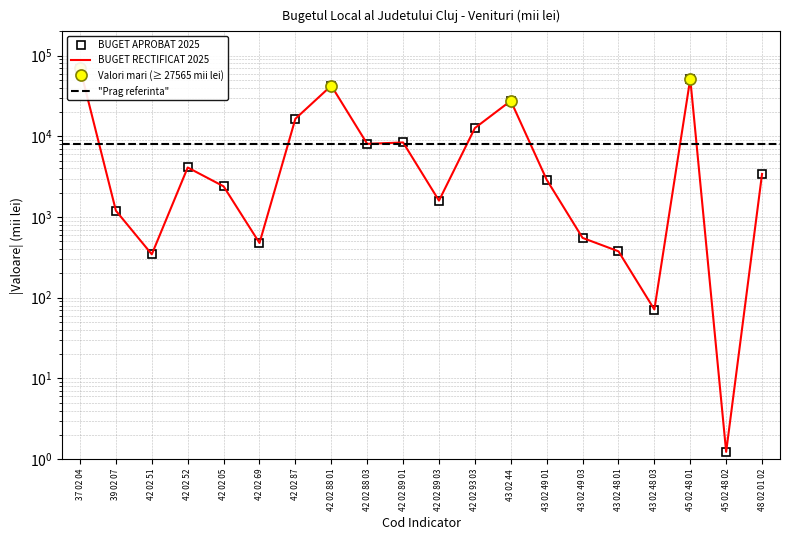

What is the difference between the BUGET RECTIFICAT 2025 values at 39 02 07 and 42 02 88 03?

6872.5